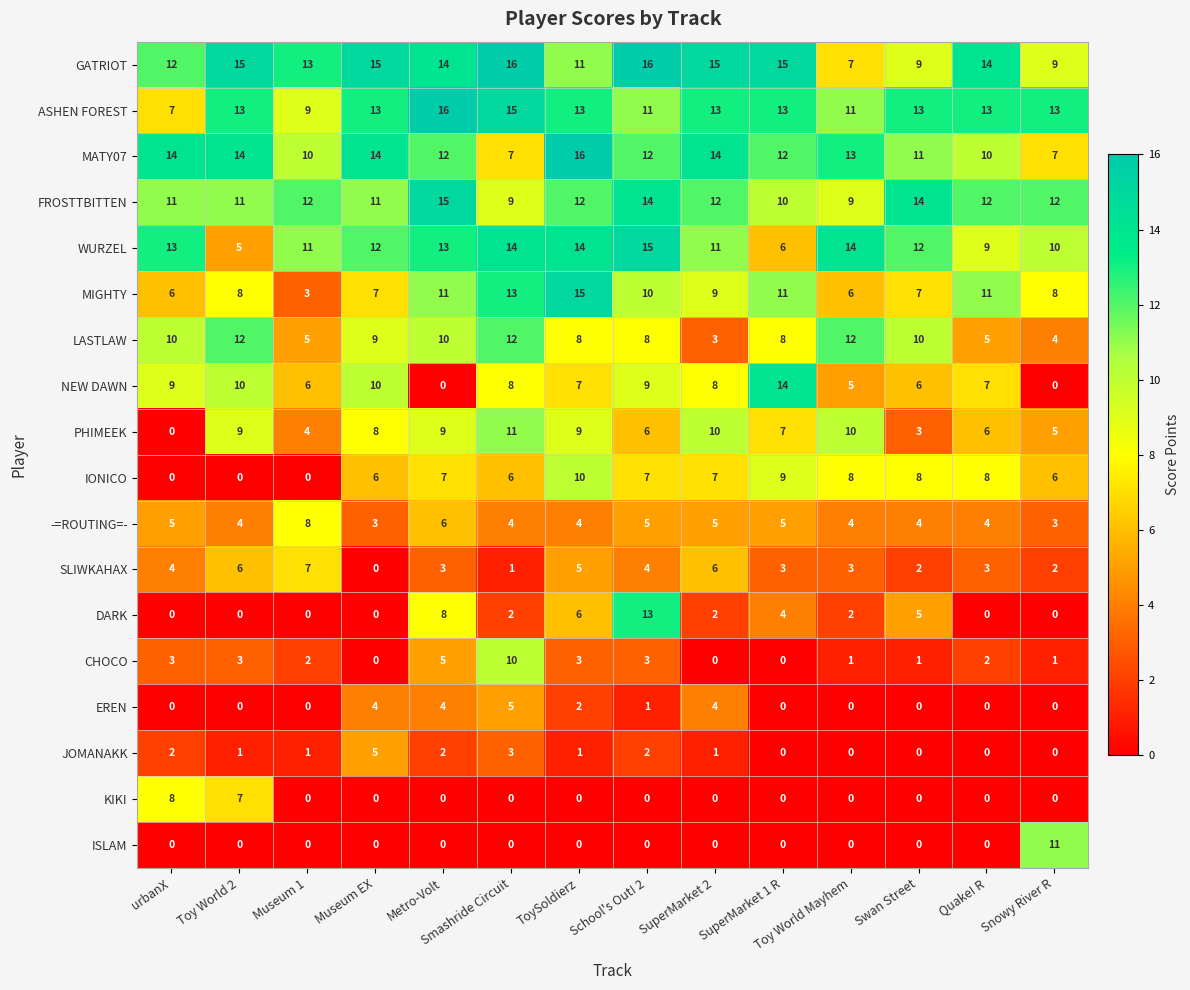

Which category has the highest value in the ASHEN FOREST series?

Metro-Volt